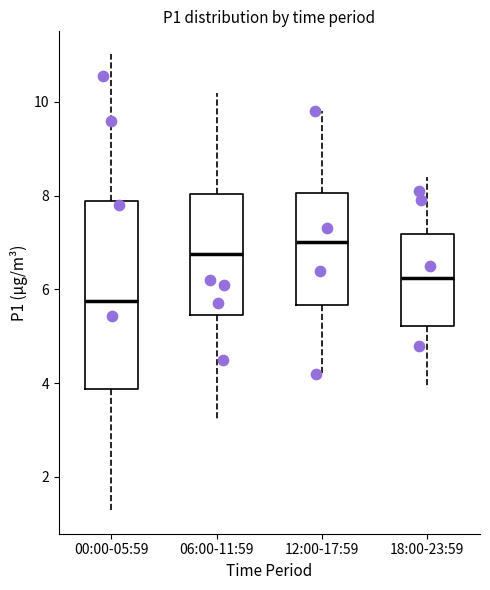

Which box has the highest median line?

12:00-17:59